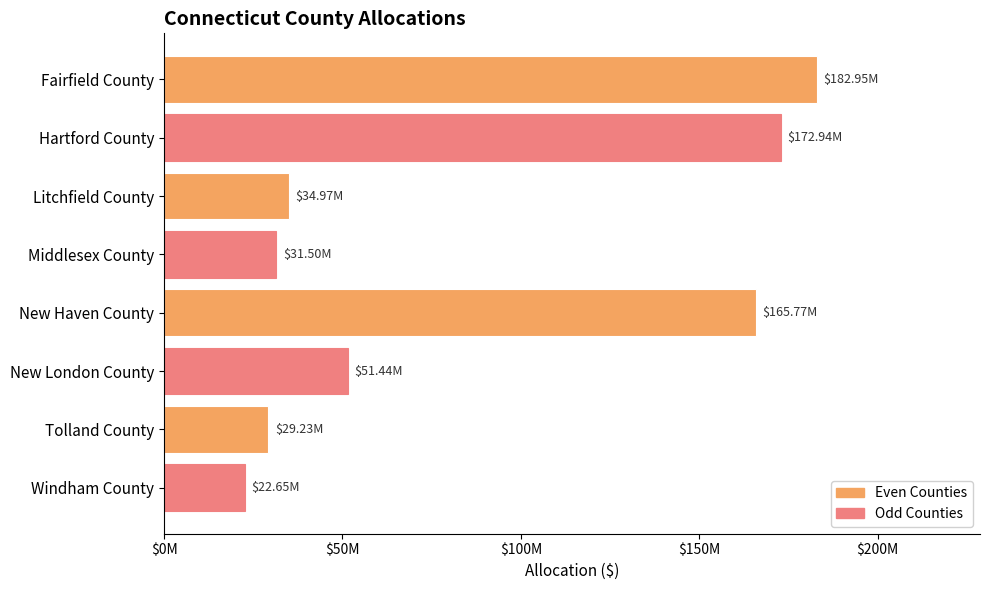

List the labels in order of value, largest first.

Fairfield County, Hartford County, New Haven County, New London County, Litchfield County, Middlesex County, Tolland County, Windham County